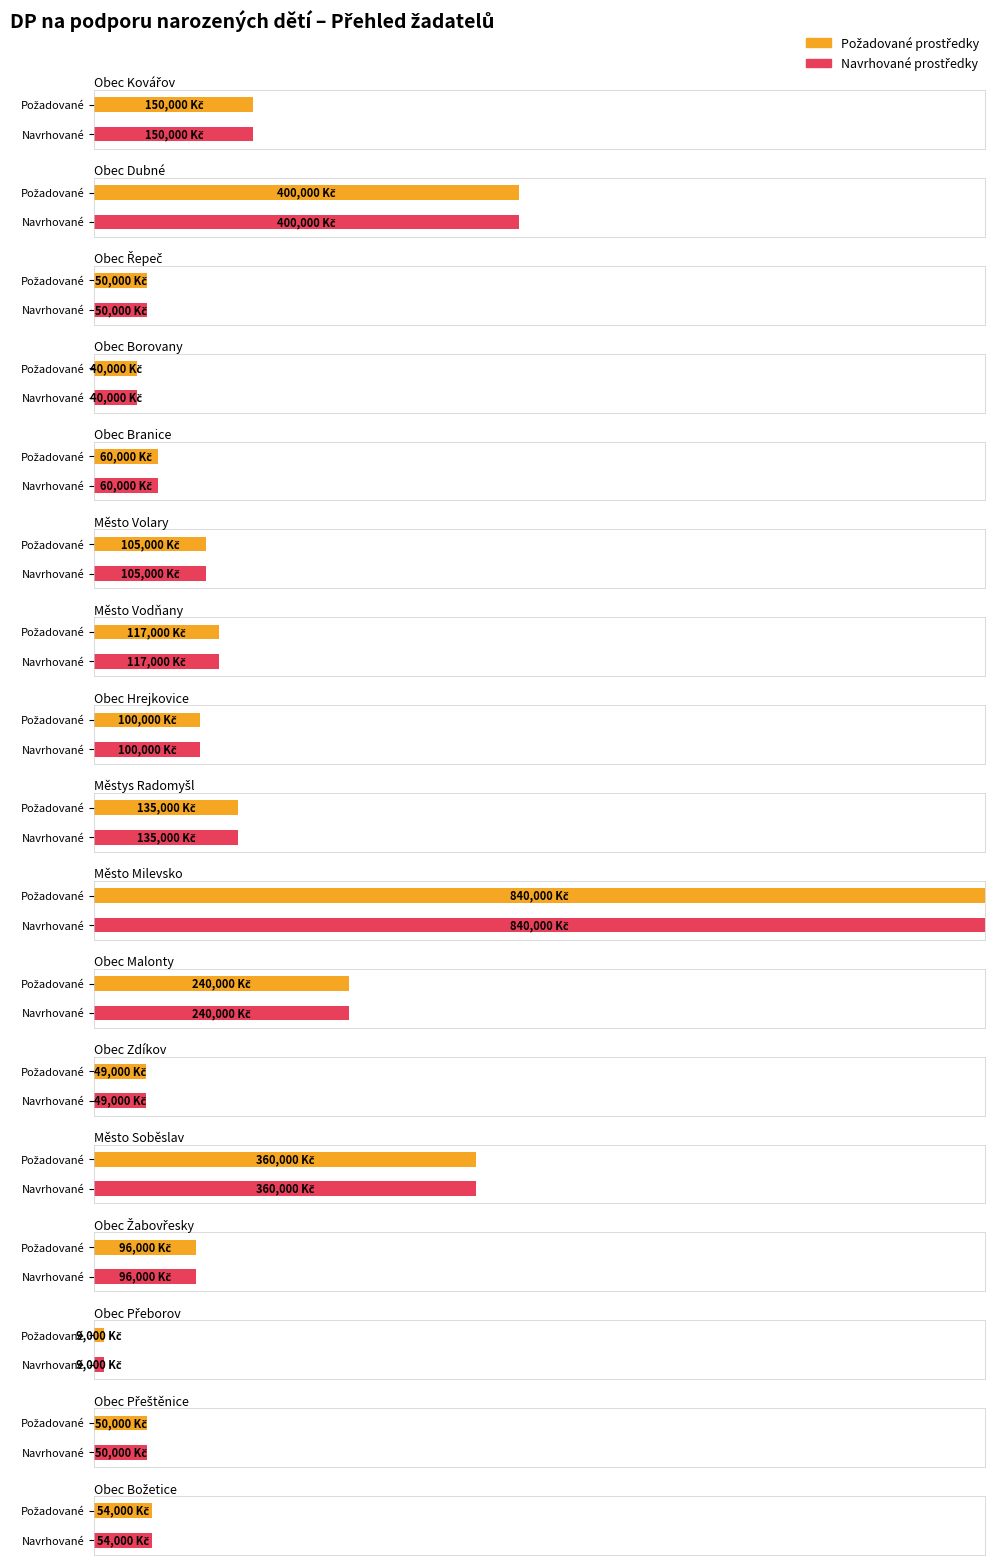

At which label does Navrhované prostředky reach its minimum?

Obec Přeborov